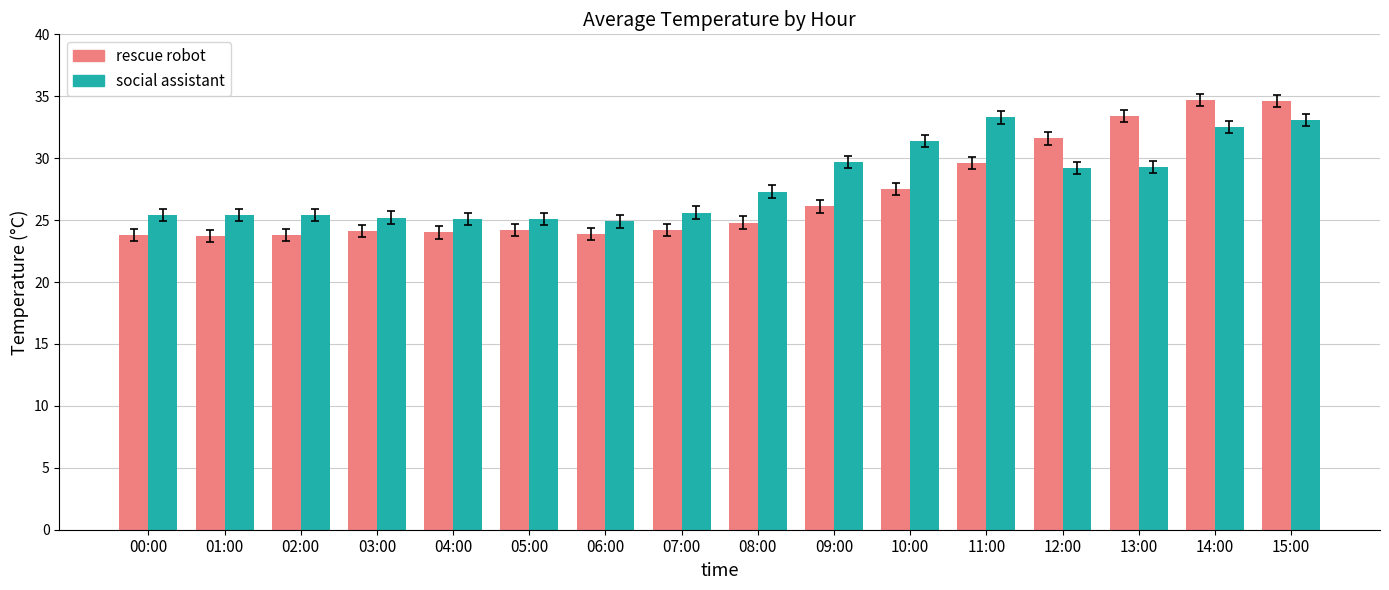

What is the total value across all series at 00:00?

49.2